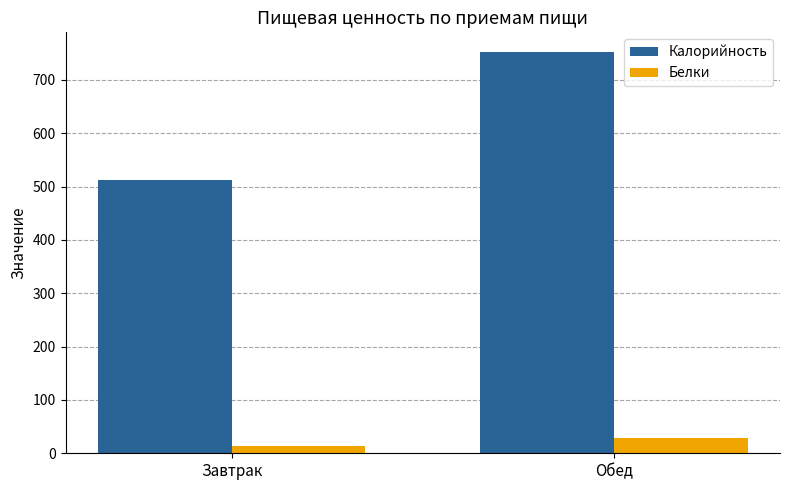

How many groups of bars are there?

2